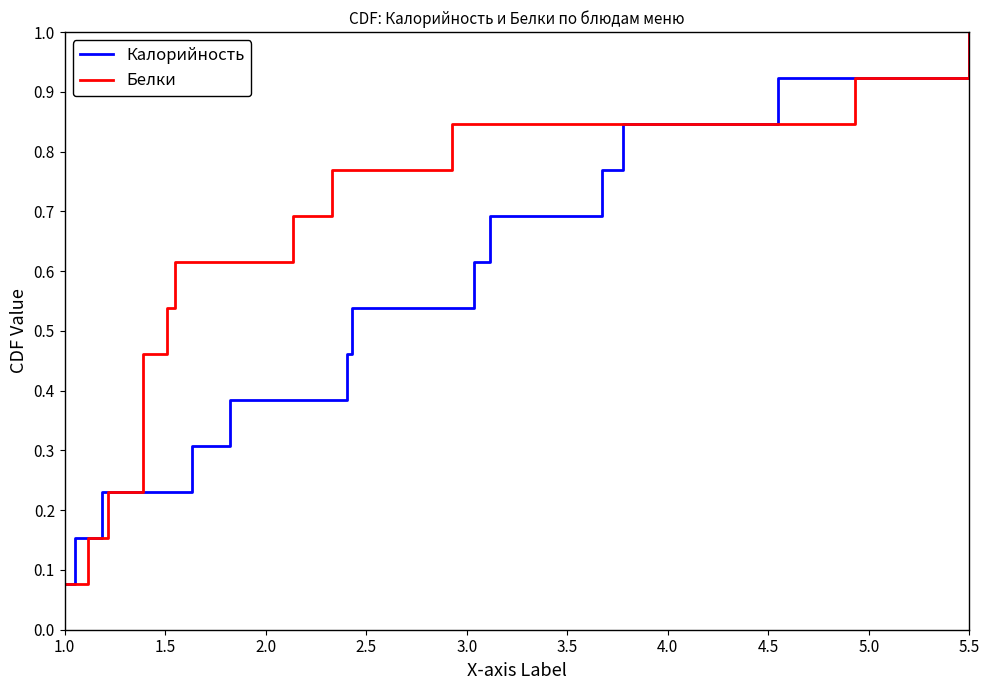

True or false: Белки has more than 0 points higher than both neighbors.

False